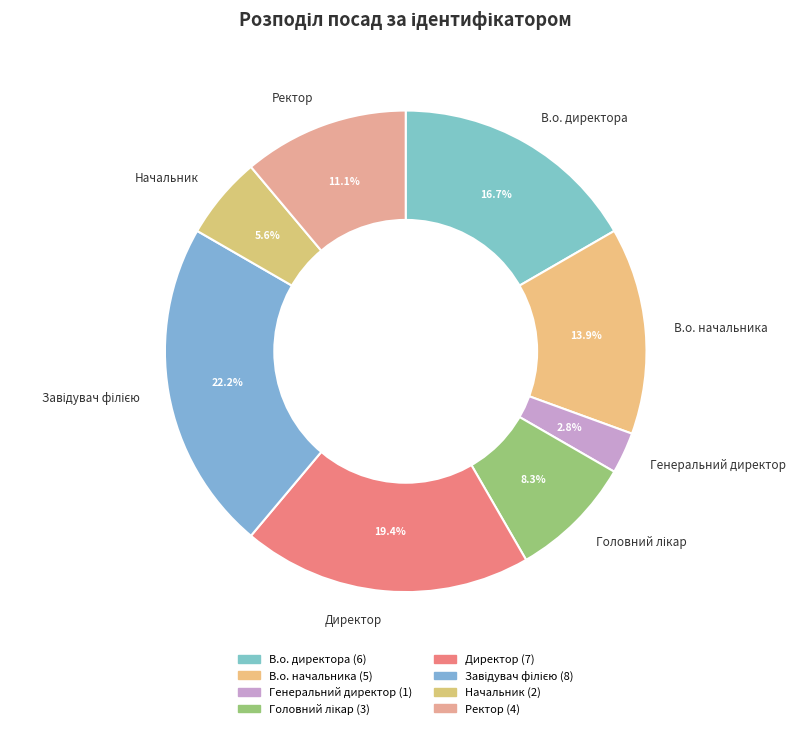

To the nearest percent, what is the difference between the largest and smallest slice percentages?

19%